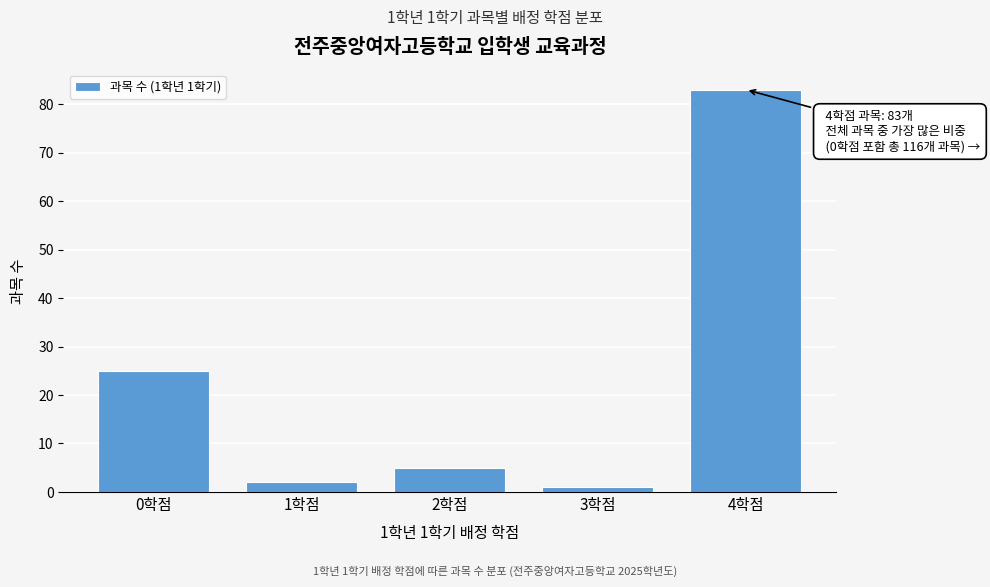

Reading left to right, what are all the values shown in this chart?

0학점=25	1학점=2	2학점=5	3학점=1	4학점=83